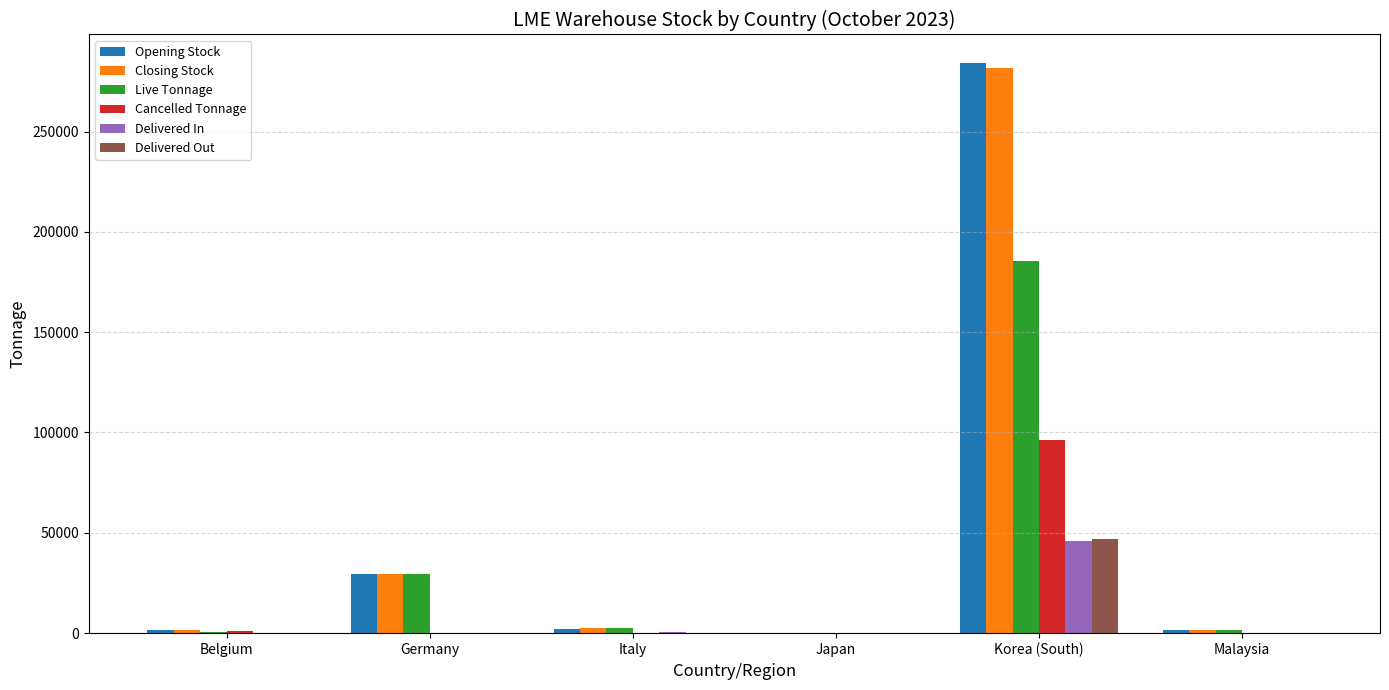

What is the sum of all Delivered Out values?

47168